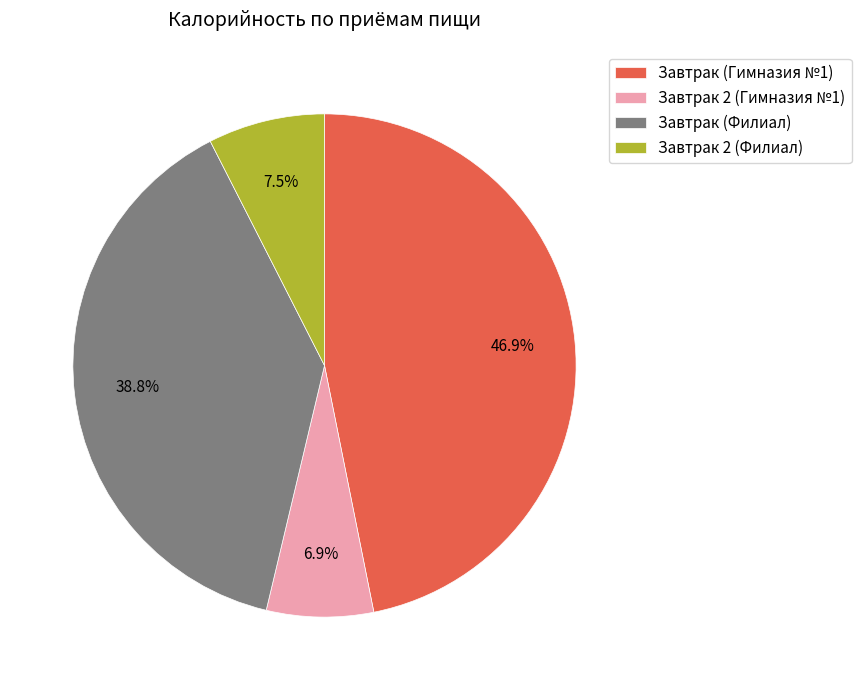

Approximately how many times larger is the value at Завтрак (Филиал) compared to Завтрак (Гимназия №1)?

0.8